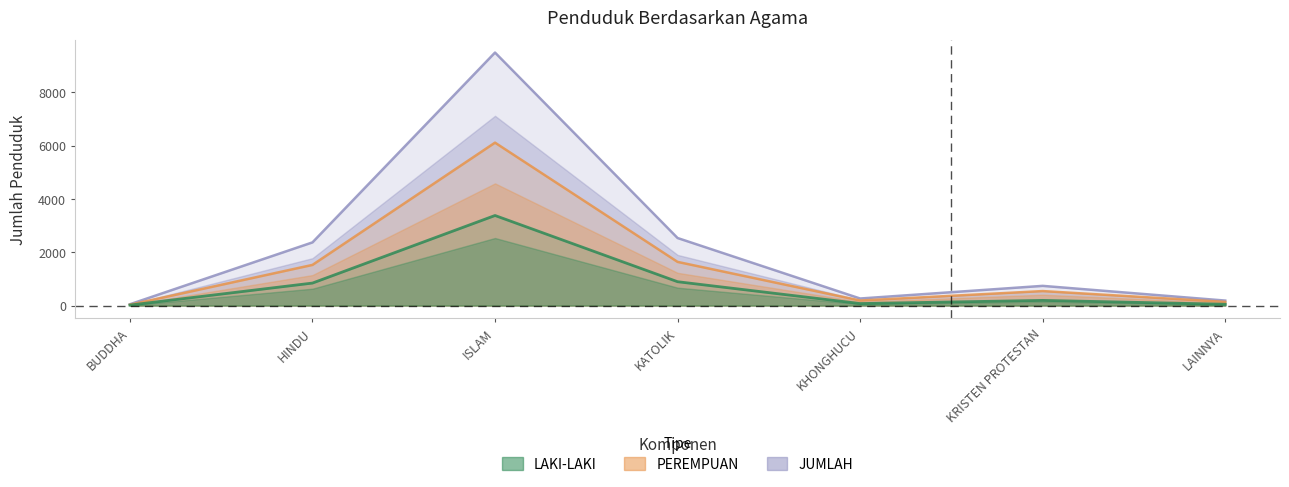

At which label does LAKI-LAKI reach its peak?

ISLAM